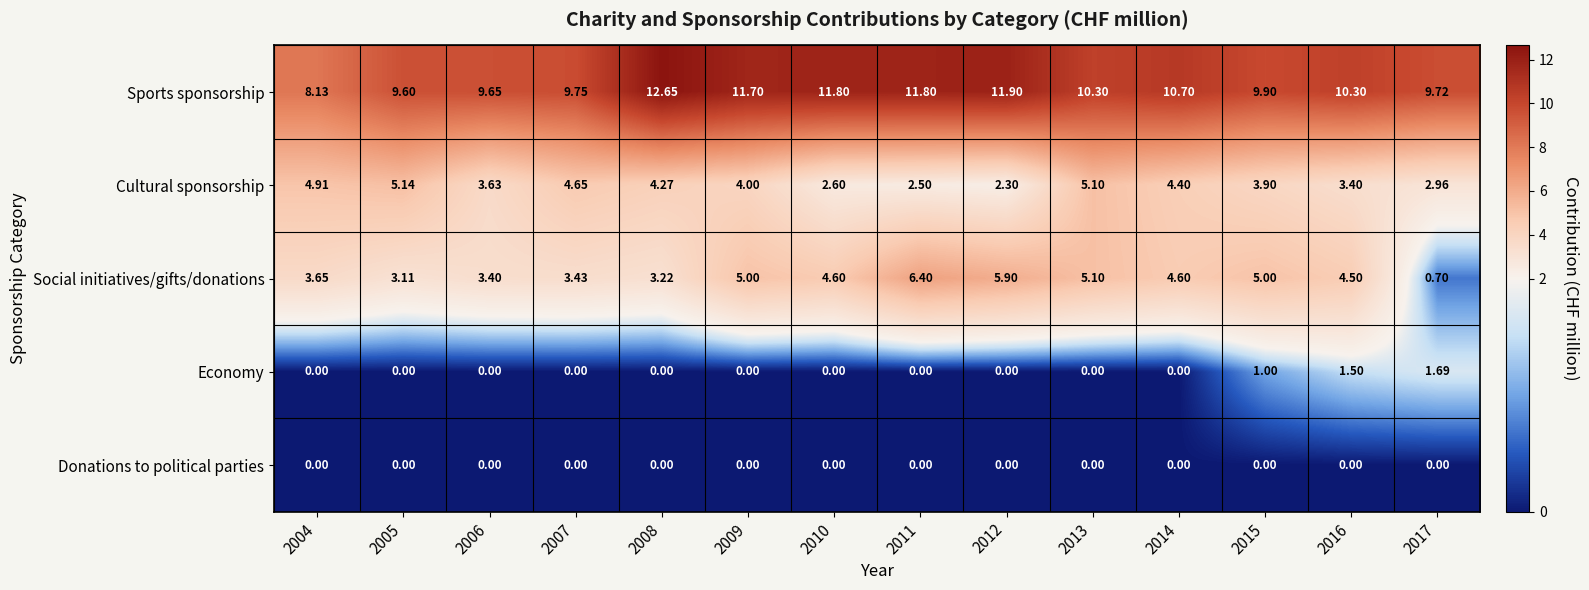

Between 2004 and 2006, which series saw the biggest shift?

Sports sponsorship